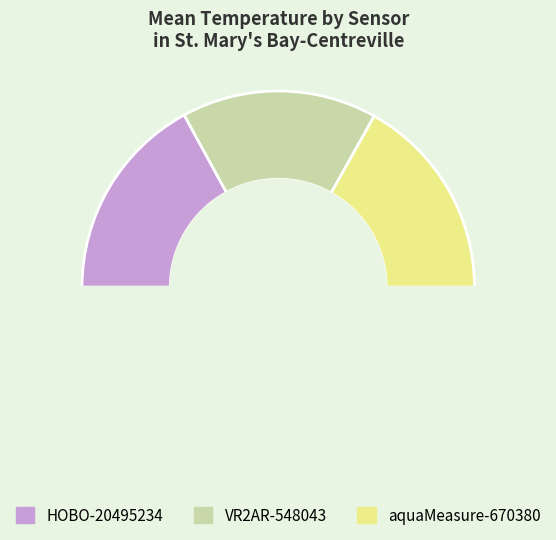

Which slice is the smallest?

VR2AR-548043